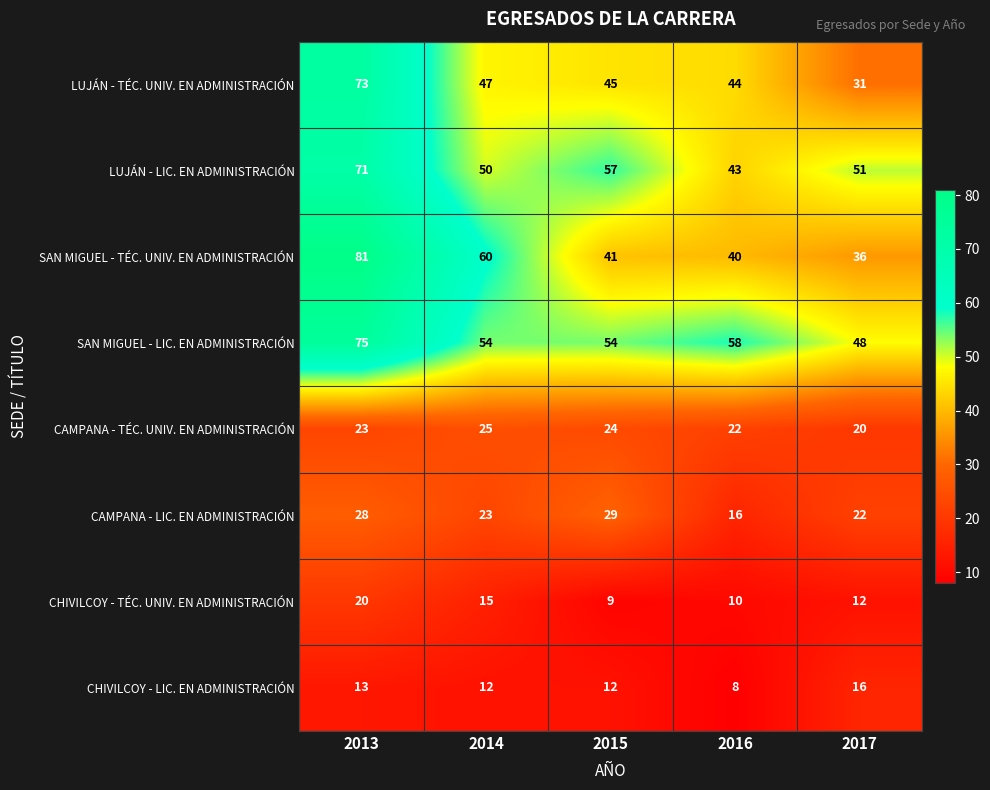

Which series has the largest total across all categories?

SAN MIGUEL - LIC. EN ADMINISTRACIÓN